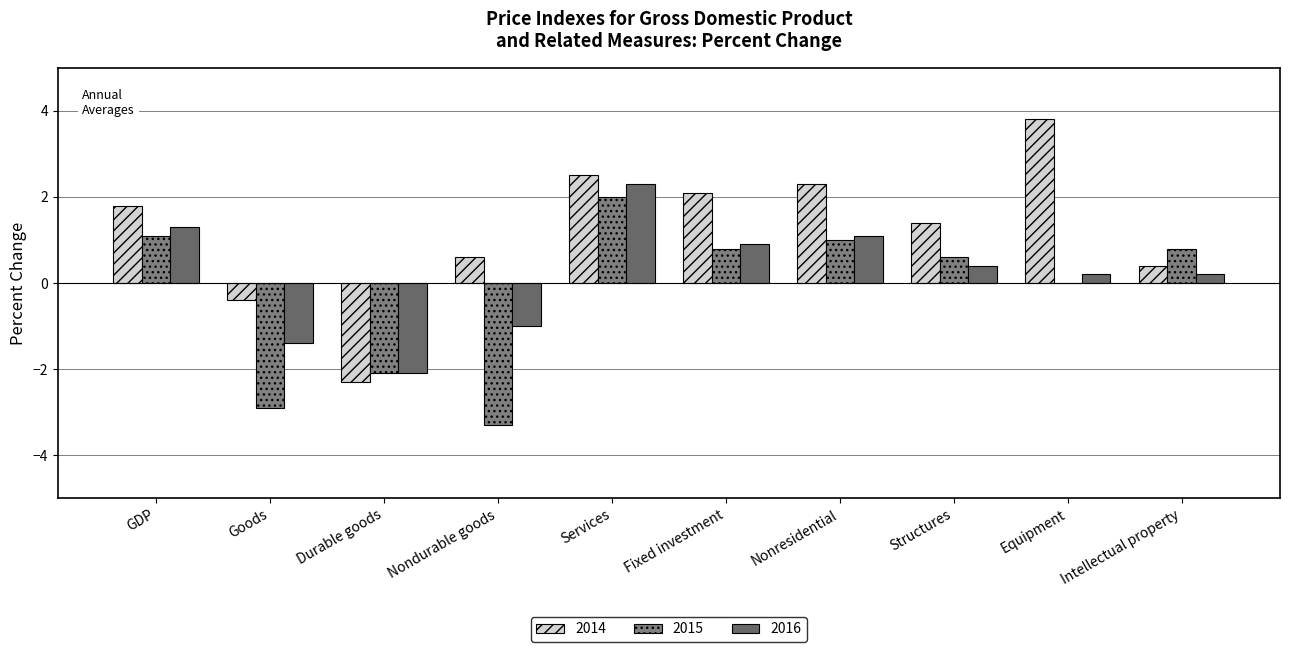

At Durable goods, list the series in order from smallest to largest.

2014, 2015, 2016